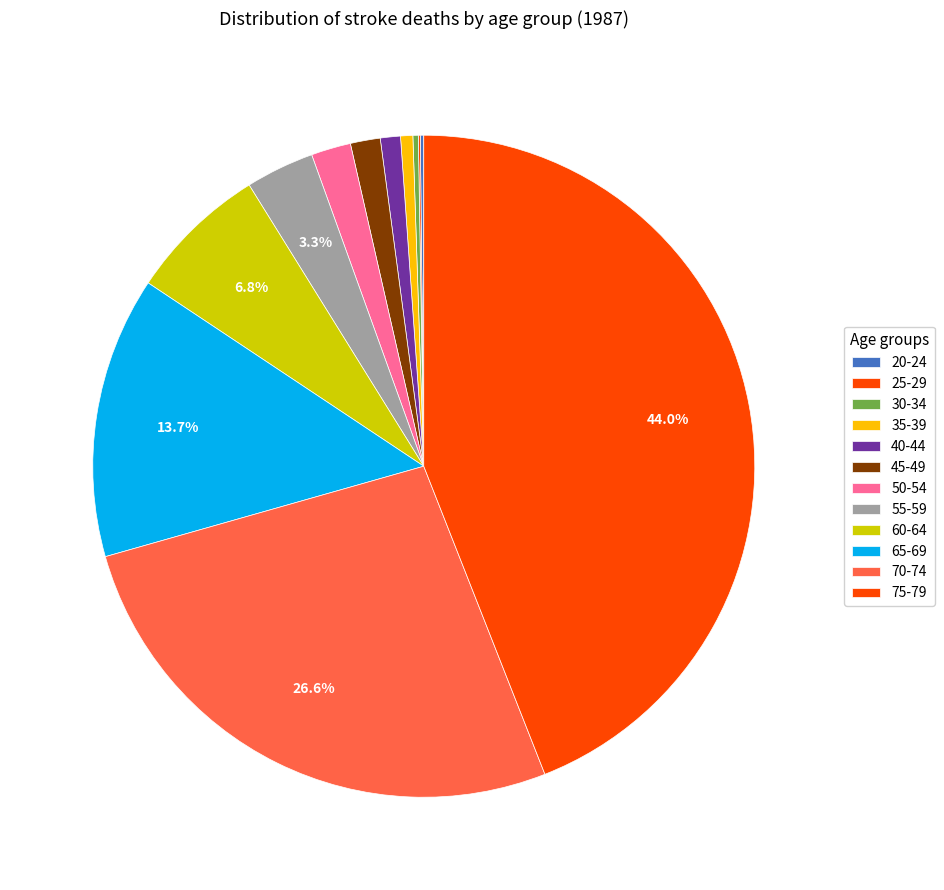

To the nearest percent, what is the difference between the 65-69 and 30-34 slice percentages?

13%